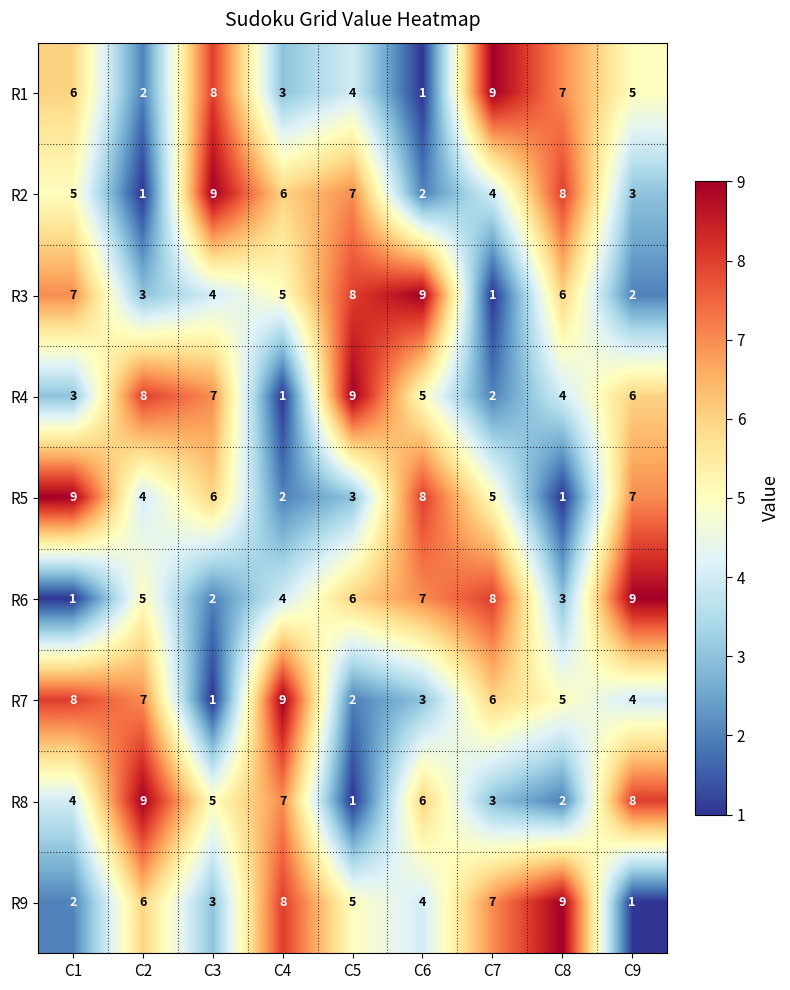

At C6, list the series in order from smallest to largest.

R1, R2, R7, R9, R4, R8, R6, R5, R3